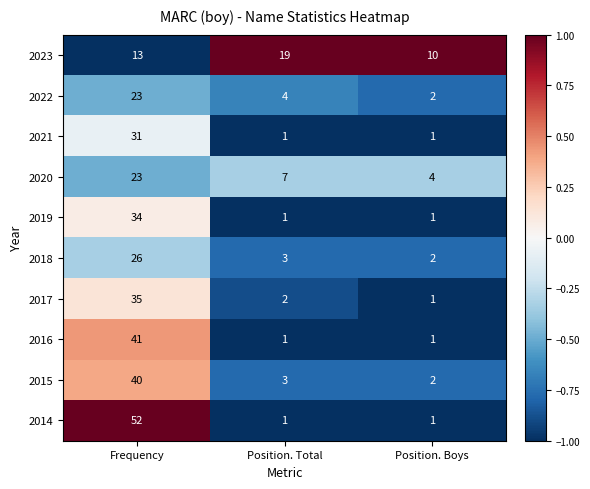

What is the total value across all series at Frequency?

318